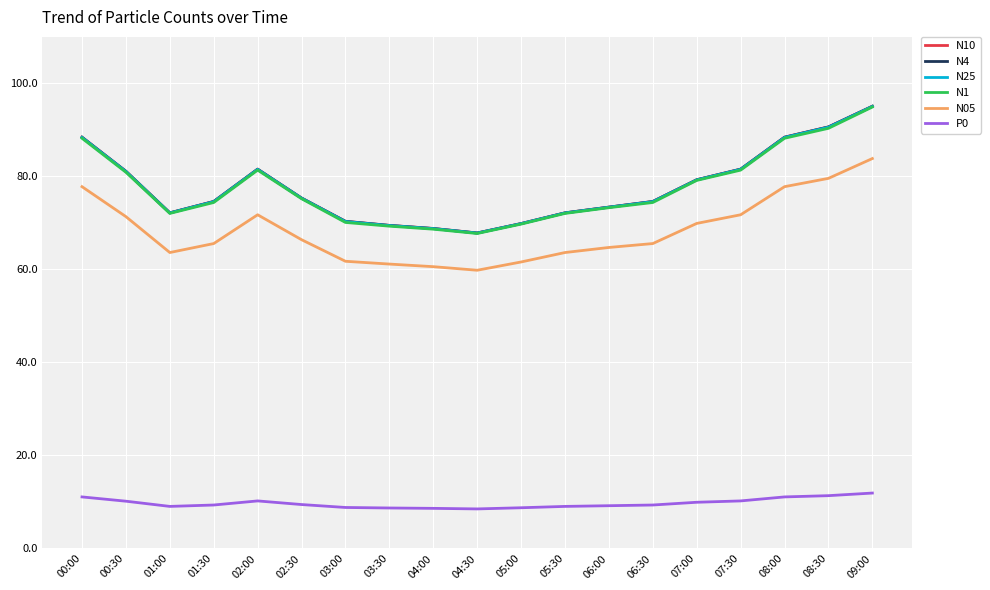

At which category is the sum across all series the highest?

09:00